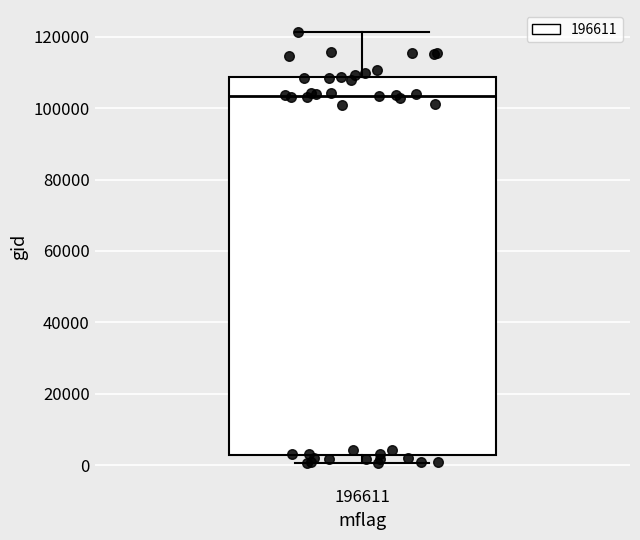

Where is the lower edge of the box at x = 196611 on the y-axis? The values are not printed on the chart, so give them approximately, as read against the axis.

2000